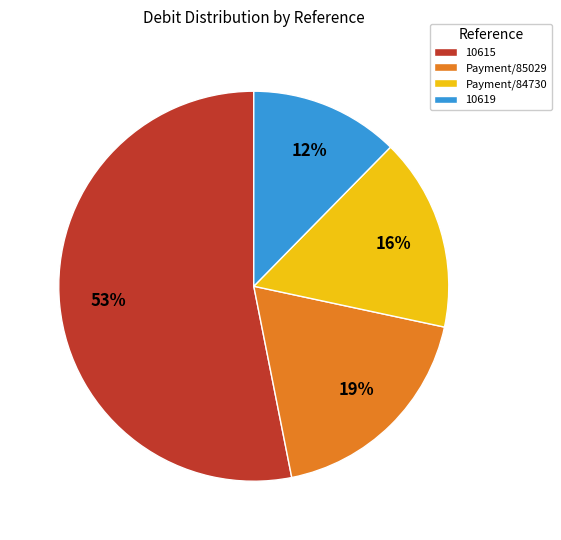

To the nearest percent, what is the average slice percentage?

25%